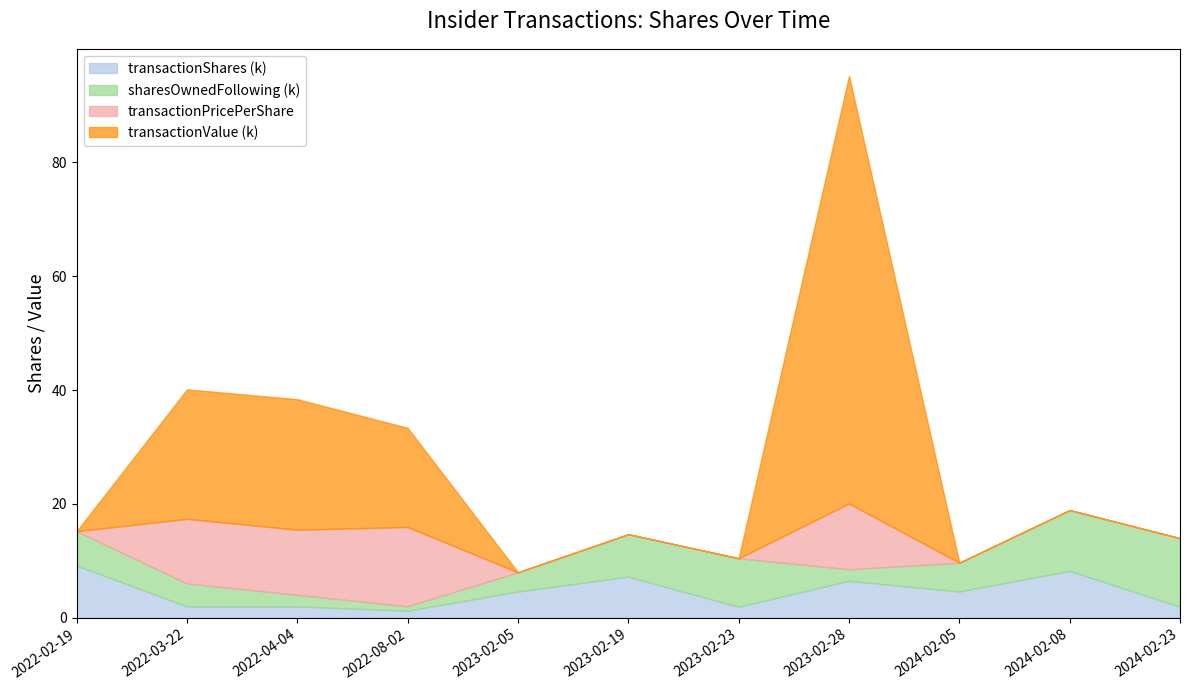

Does the chart have visible grid lines?

No